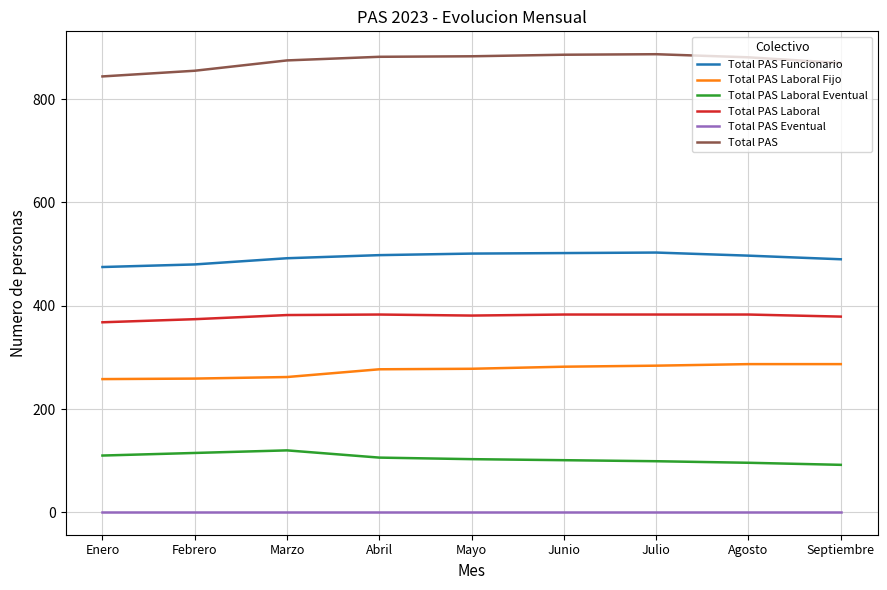

What is the difference between the maximum and minimum values in the Total PAS Laboral Fijo series?

29